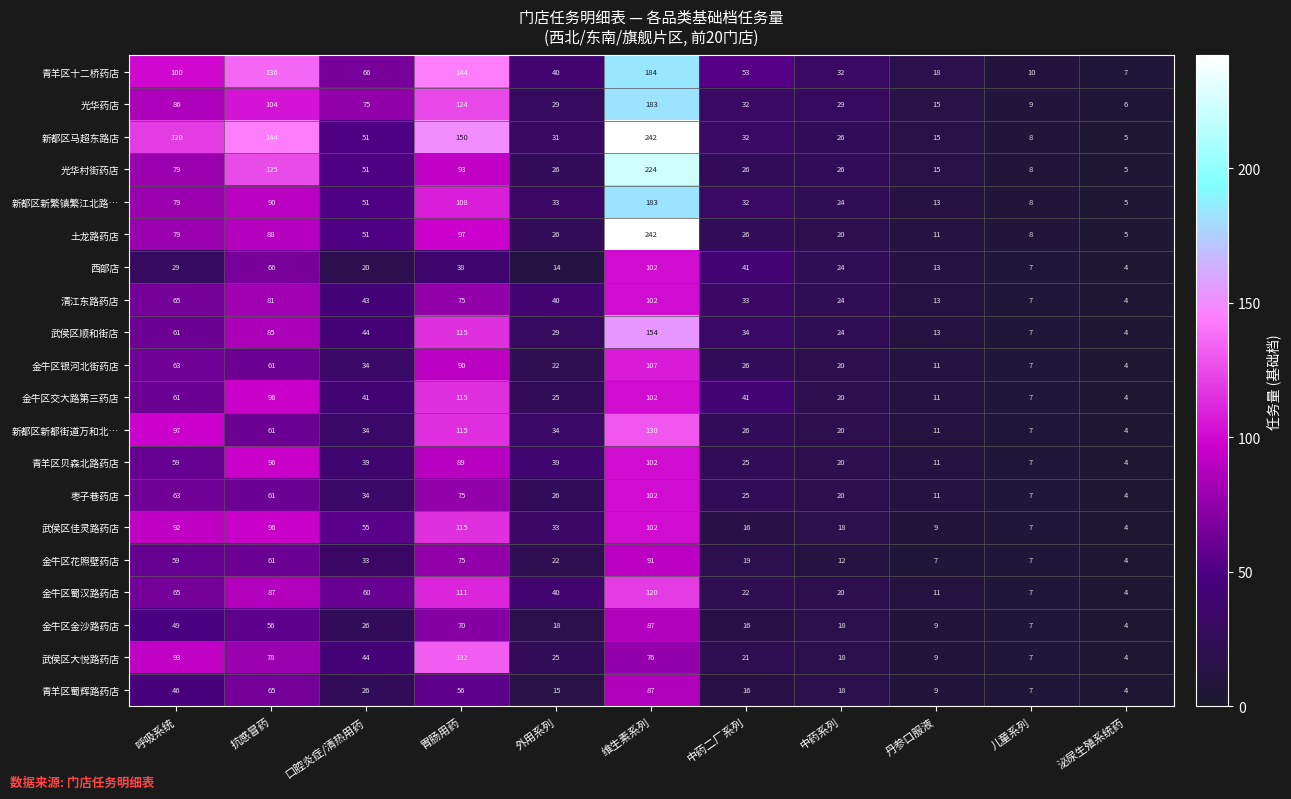

What is the total value across all series at 中药二厂系列?

562